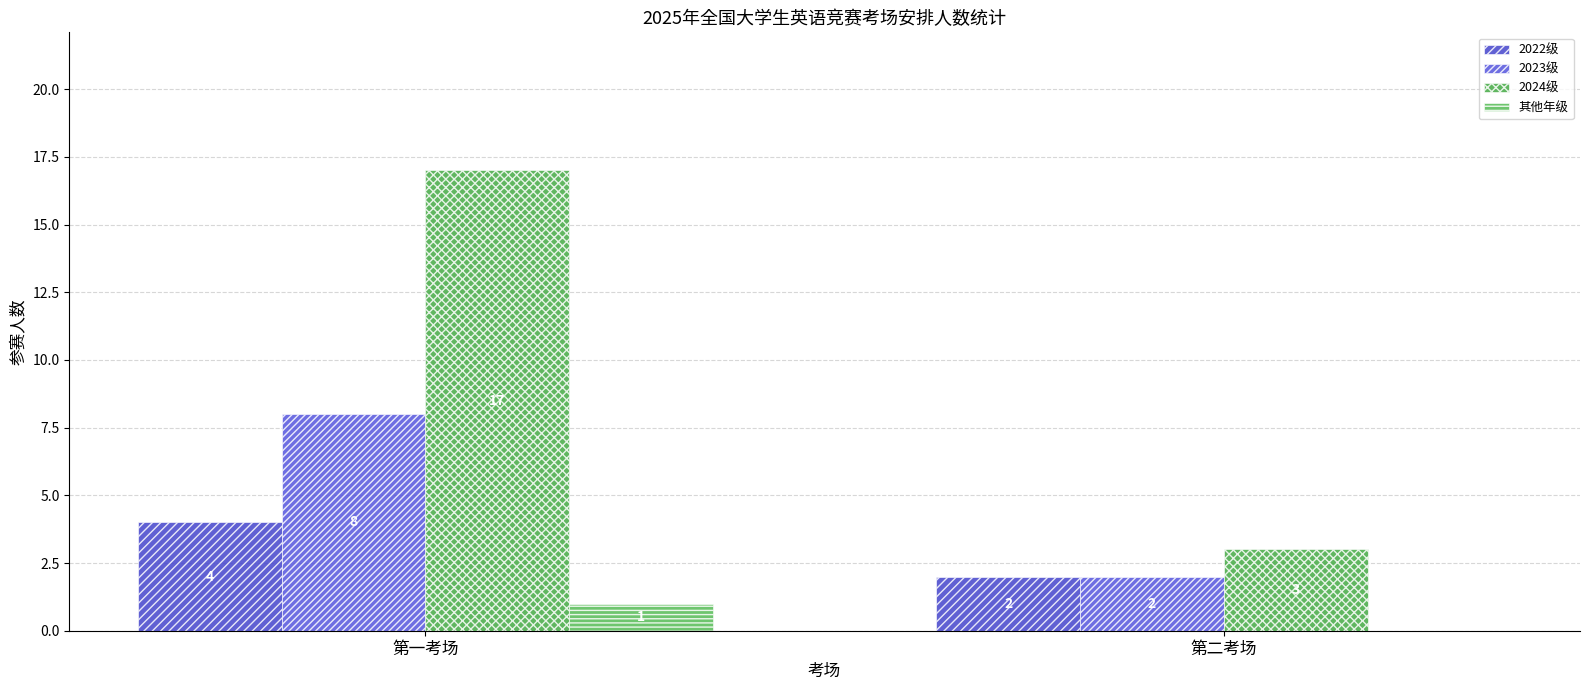

The value of 其他年级 at 第一考场 is 0. True or false?

False